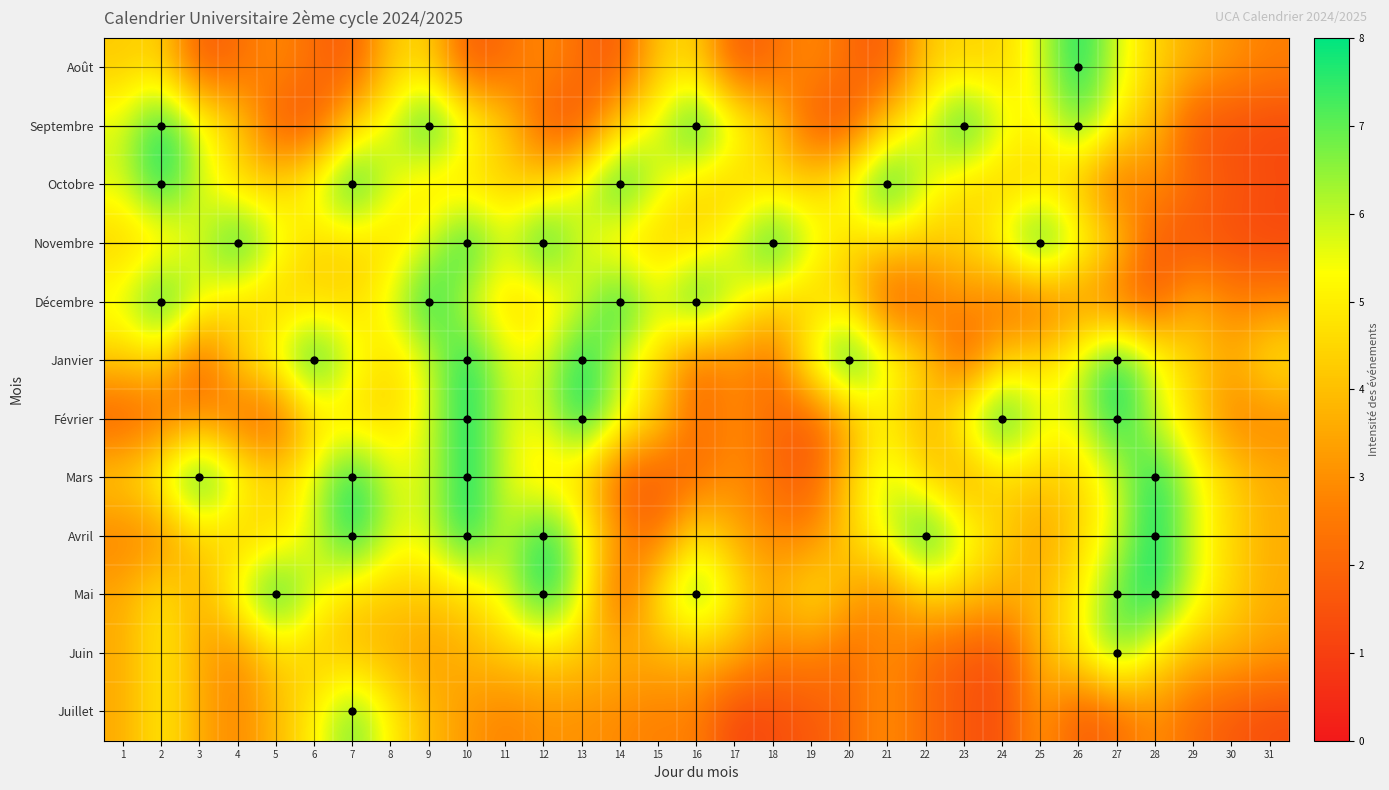

What is the maximum value shown in the chart?

8.0